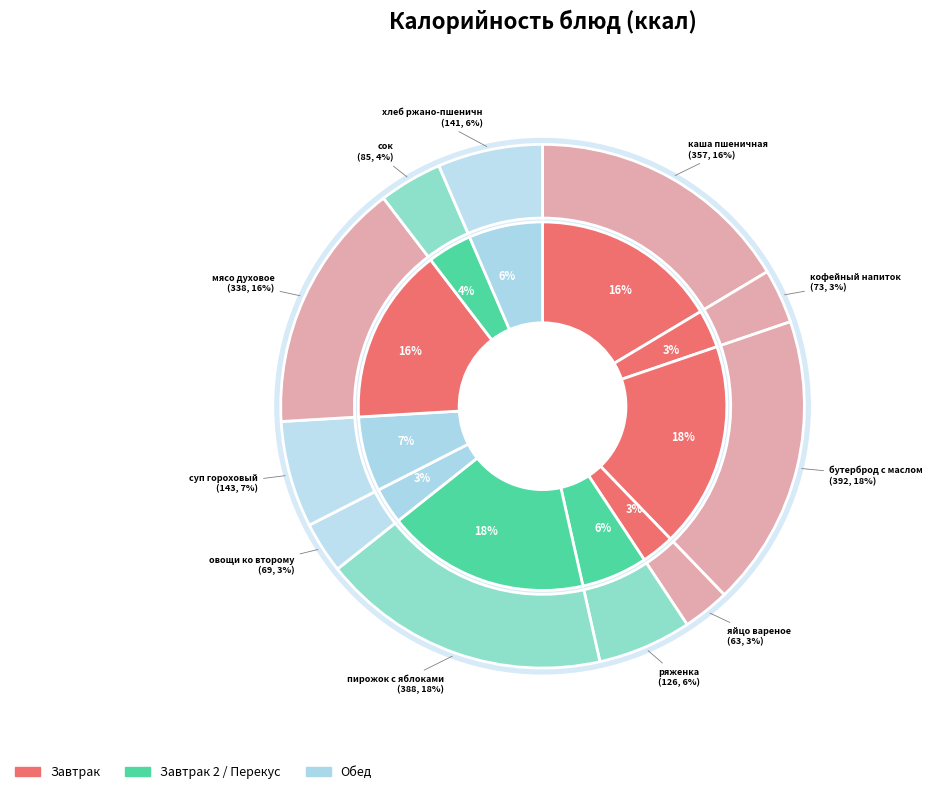

Is it true that пирожок с яблоками is 27% of the pie?

False